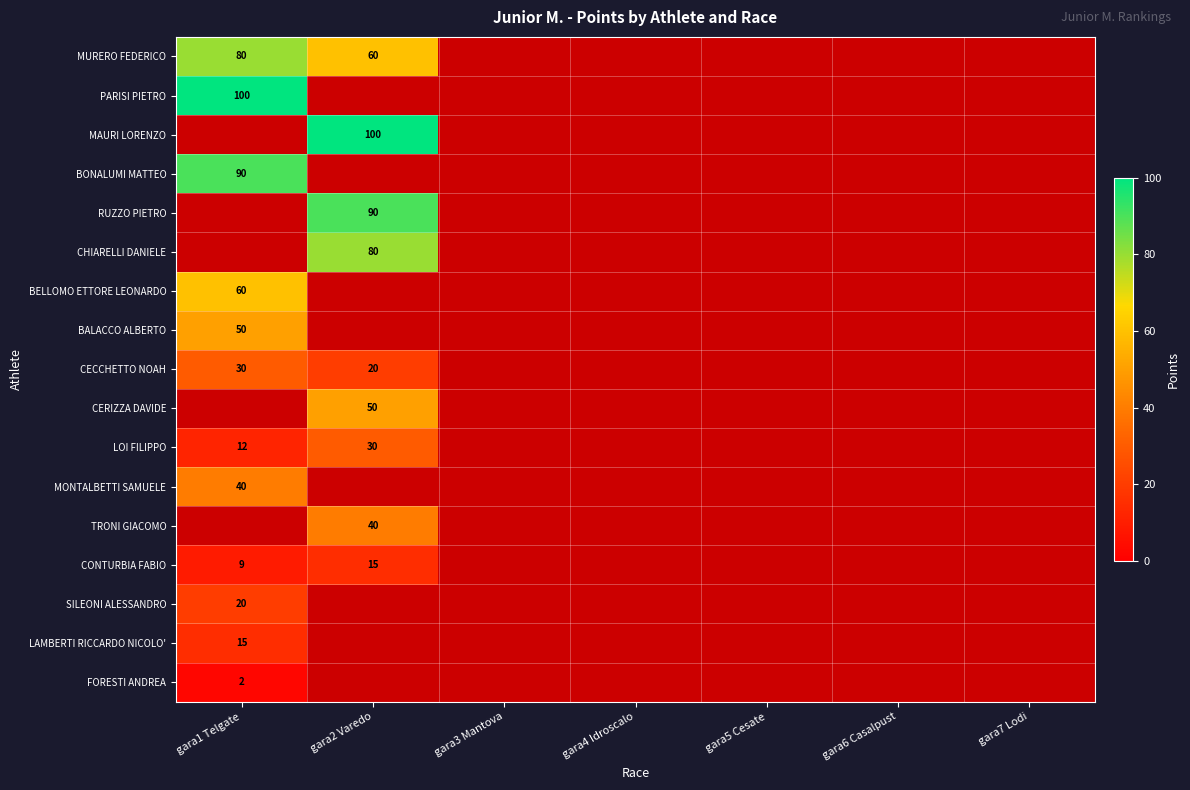

The value of CECCHETTO NOAH at gara1 Telgate is 30. True or false?

True